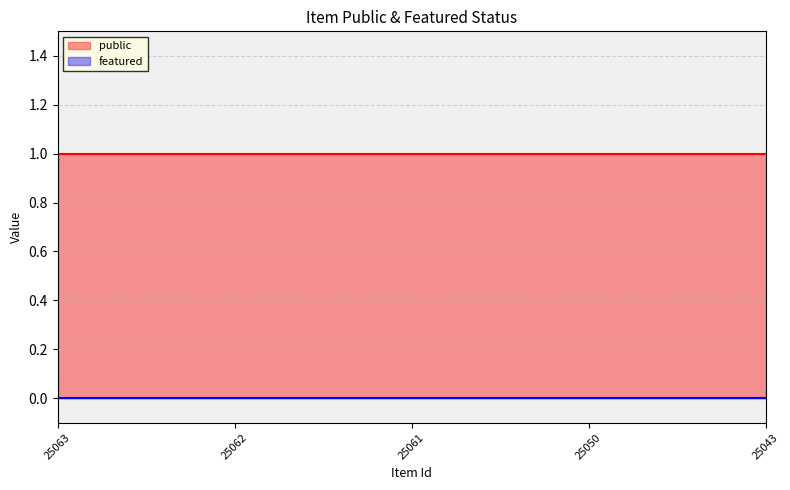

At which label does public reach its minimum?

25063